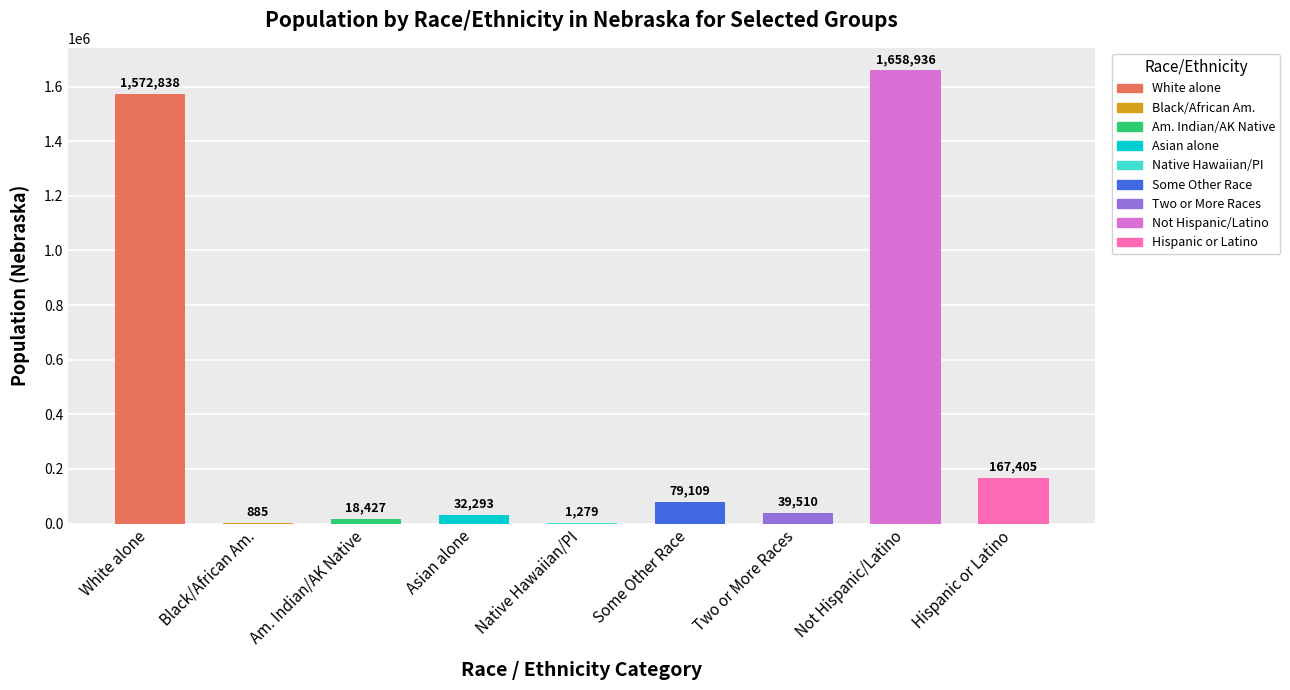

Reading left to right, transcribe all the data shown in this chart.

1572838	885	18427	32293	1279	79109	39510	1658936	167405